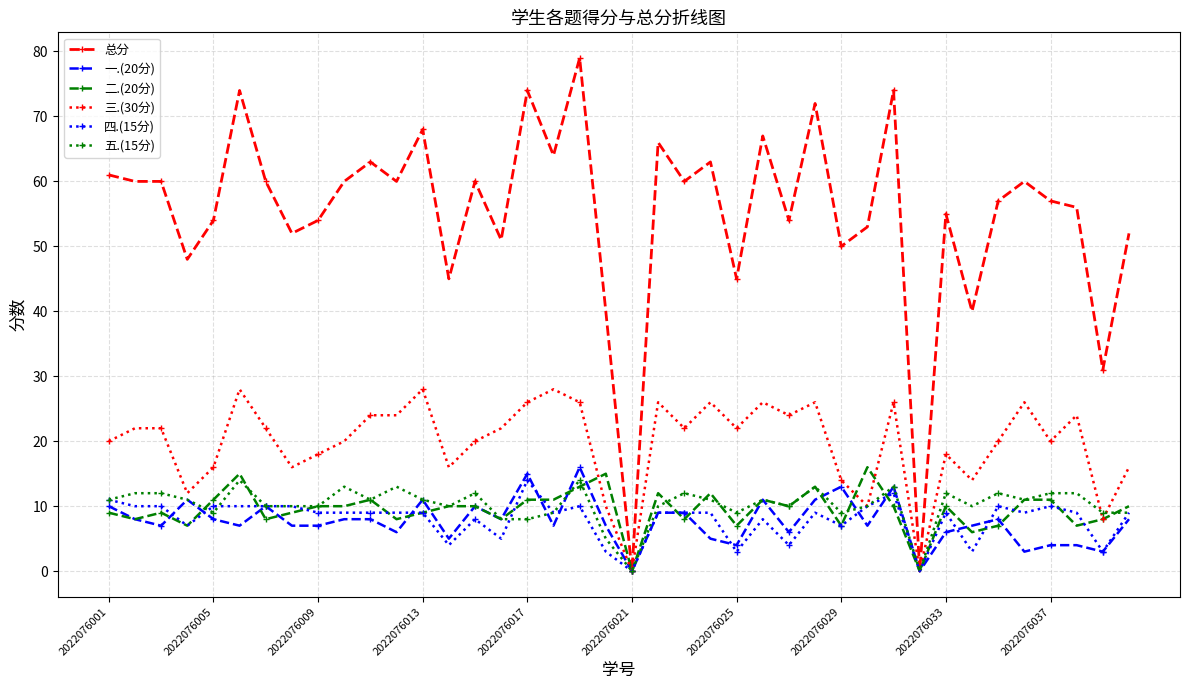

What is the greatest value displayed?

79